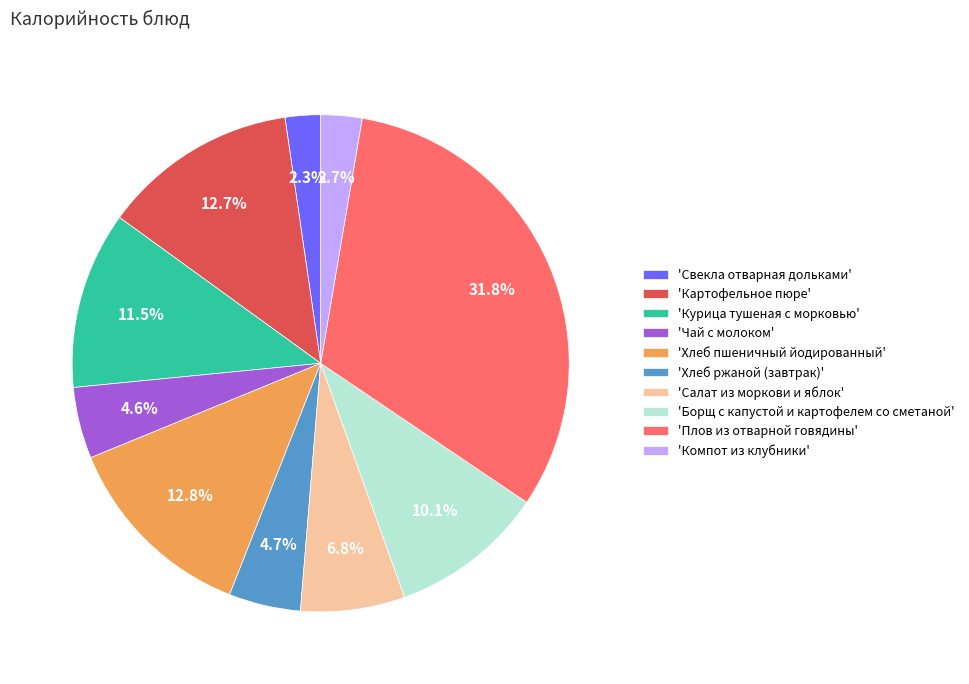

Approximately how many times larger is the value at 'Чай с молоком' compared to 'Хлеб ржаной (завтрак)'?

1.0